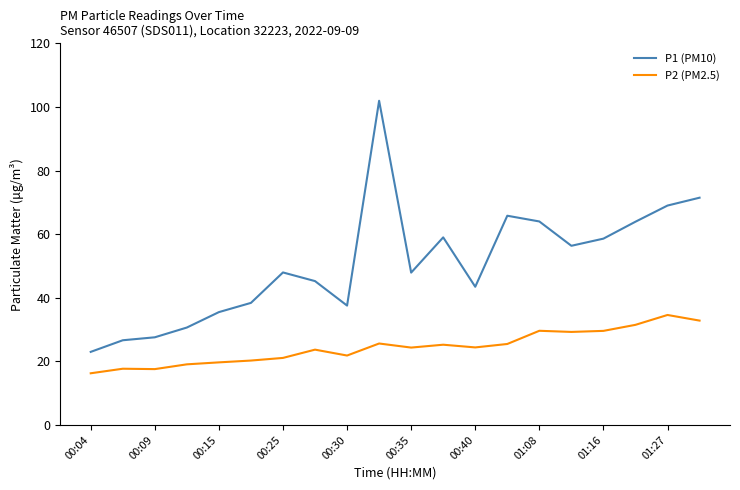

What is the maximum value for P1 (PM10)?

102.0